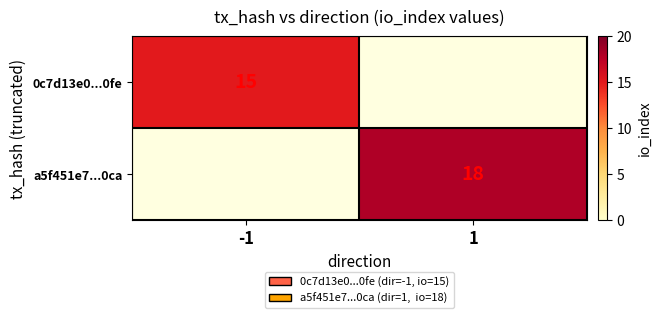

The a5f451e7...0ca series shows 18 at 1. True or false?

True